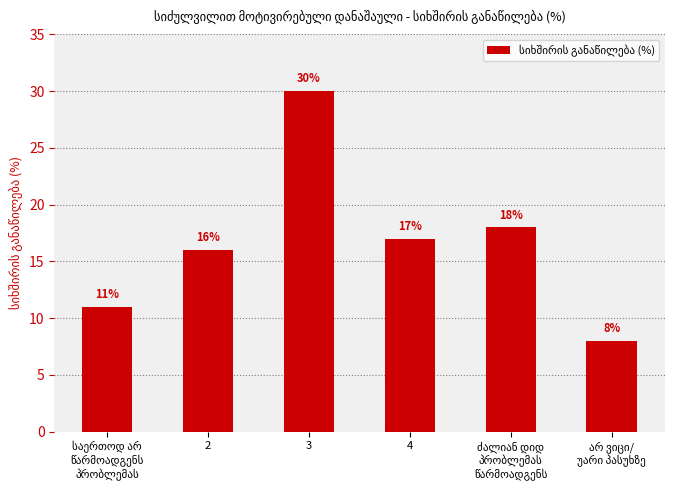

What value does the data have at 2, to the nearest 10?

20